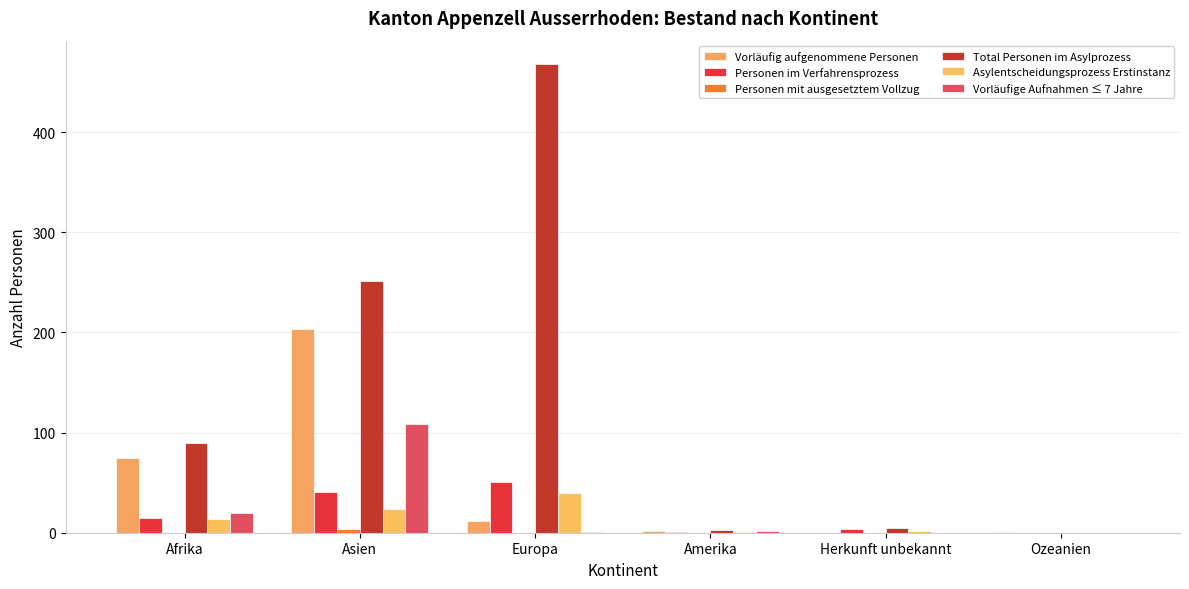

Rank the series at Europa from highest to lowest value.

Total Personen im Asylprozess, Personen im Verfahrensprozess, Asylentscheidungsprozess Erstinstanz, Vorläufig aufgenommene Personen, Vorläufige Aufnahmen ≤ 7 Jahre, Personen mit ausgesetztem Vollzug